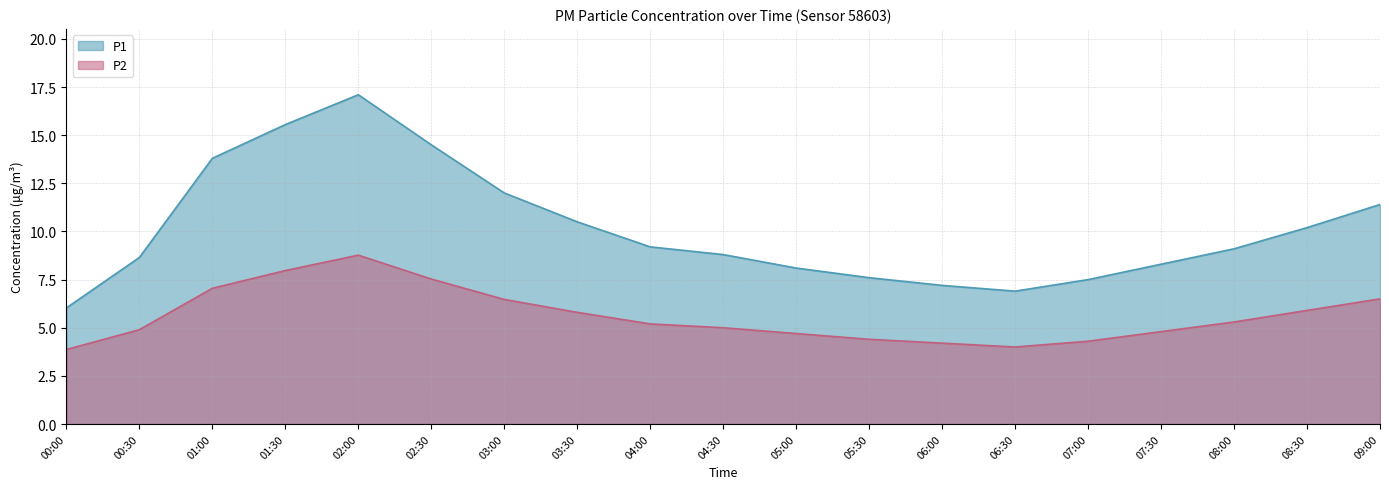

The P2 series shows 4.8 at 07:30. True or false?

True